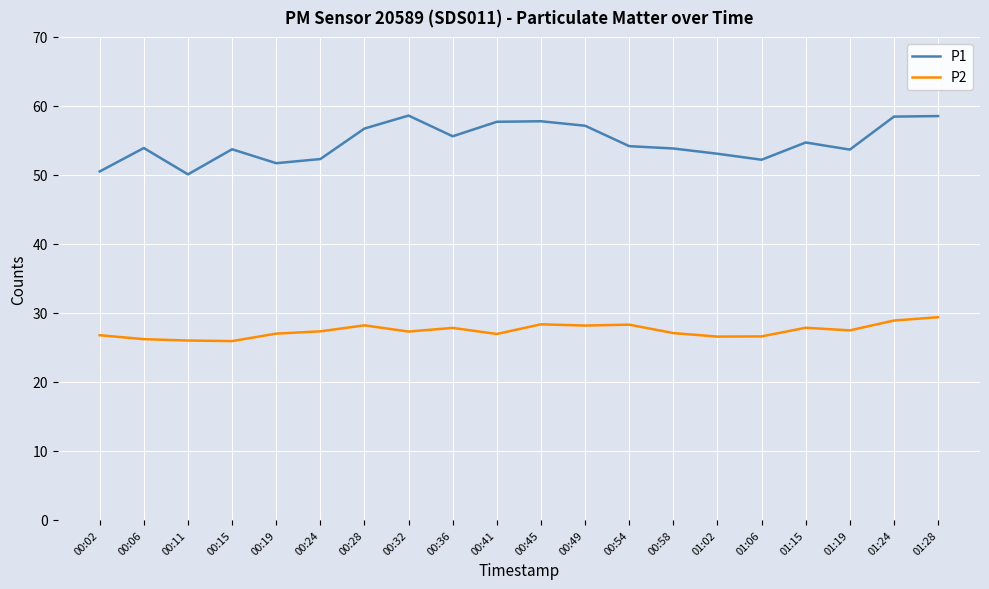

Is the value of P1 at 01:15 greater than the value of P2 at 01:24?

Yes